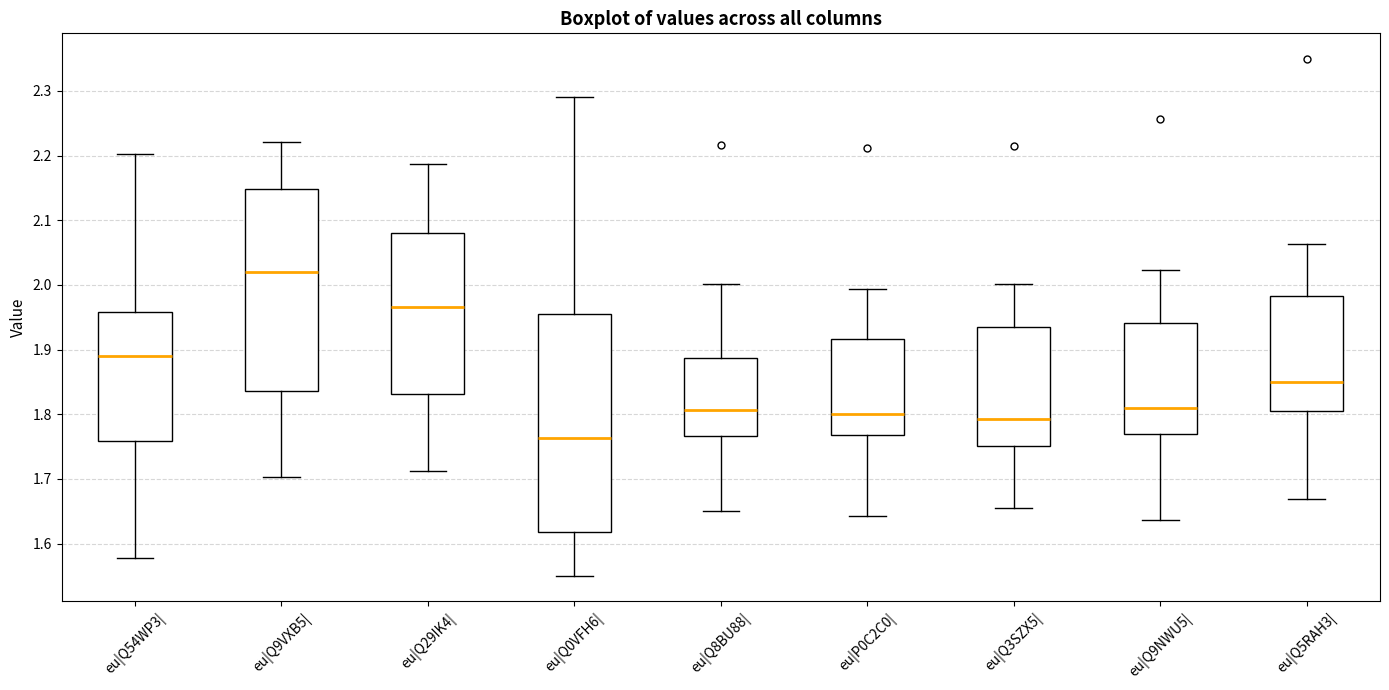

Where does the median line of the box for eu|Q9NWU5| sit on the y-axis? The values are not printed on the chart, so give them approximately, as read against the axis.

1.81